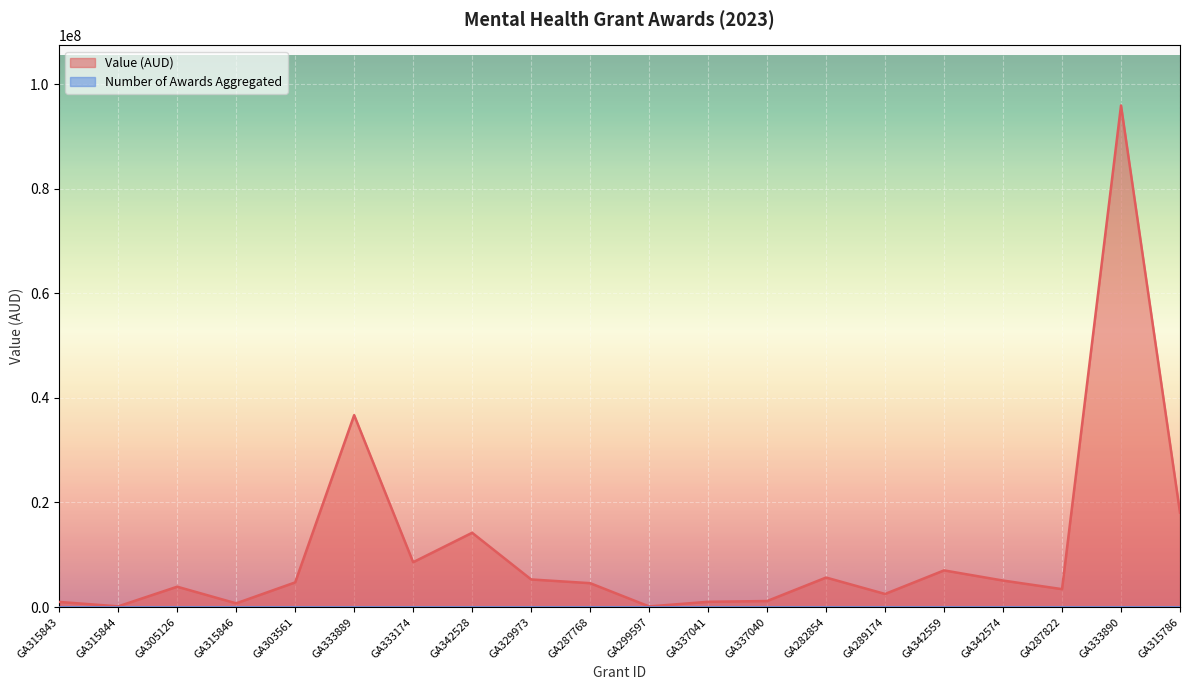

True or false: the data has more than 1 interior local peaks.

True